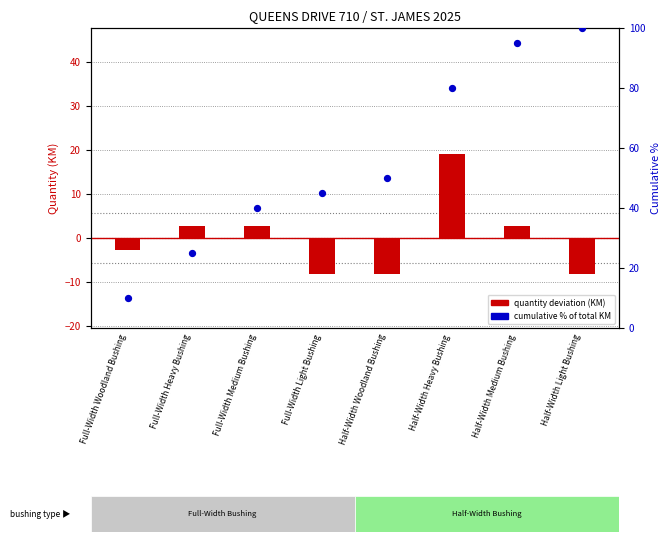

Is the value of quantity deviation at Half-Width Woodland Bushing greater than the value of cumulative % at Full-Width Woodland Bushing?

No